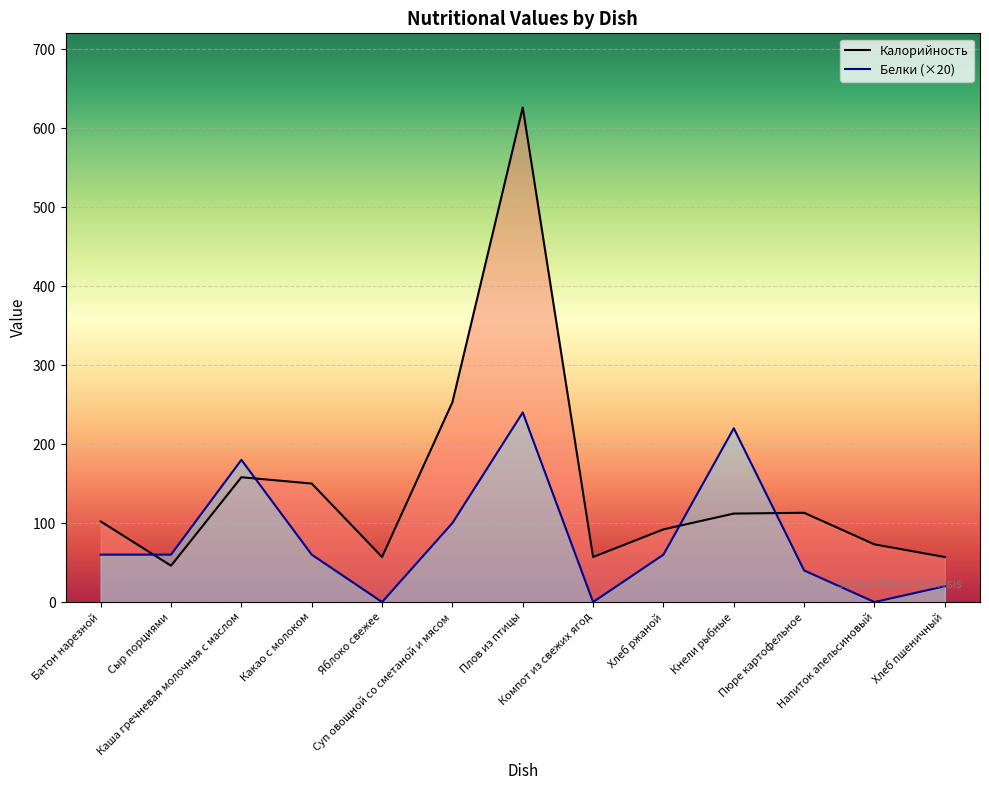

At which category does the chart reach its minimum across all series?

Яблоко свежее